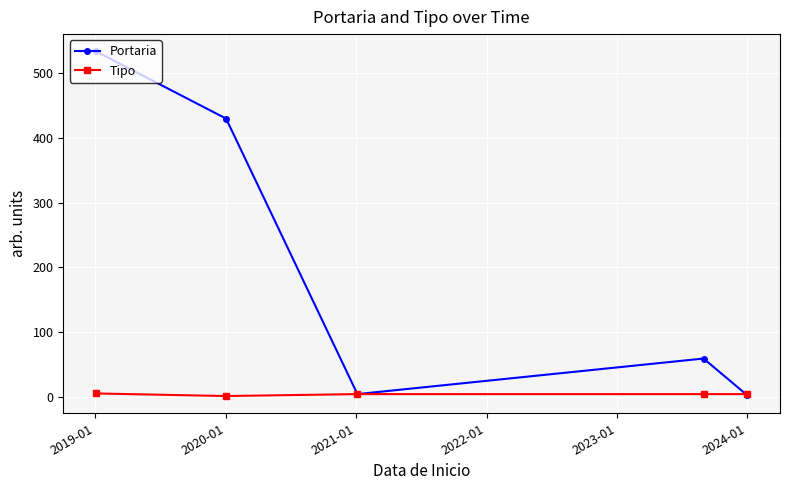

How many Tipo values are between 4 and 5?

4